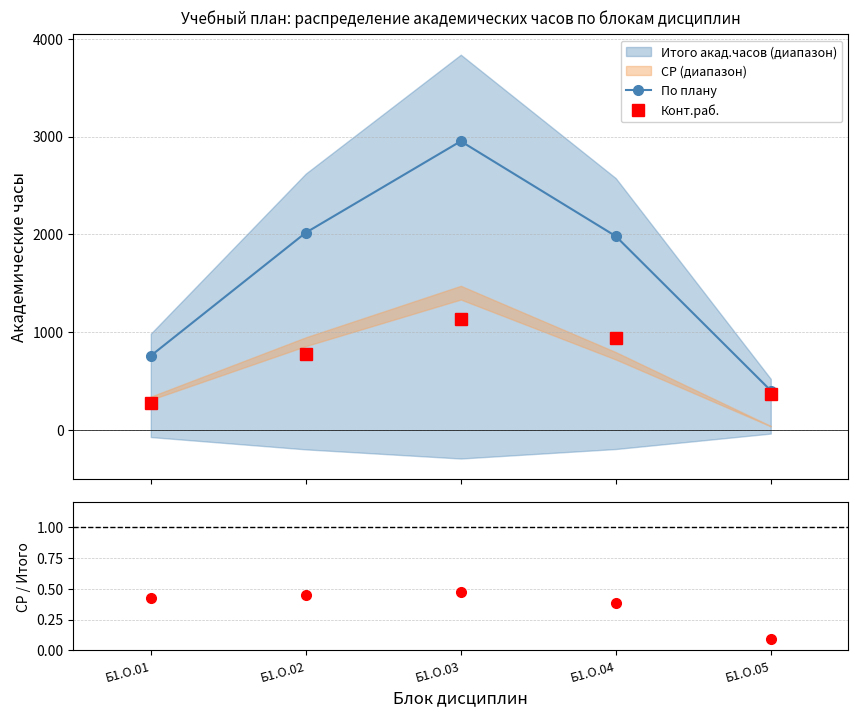

Which series has the largest total across all categories?

По плану